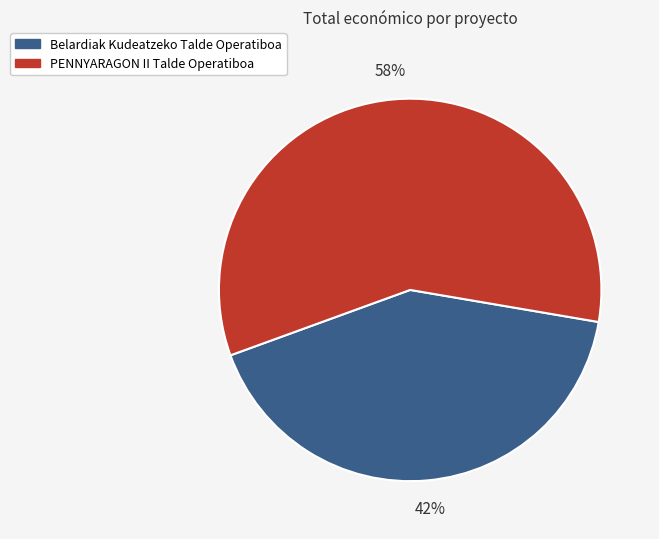

Is Belardiak Kudeatzeko Talde Operatiboa the majority of the pie?

No